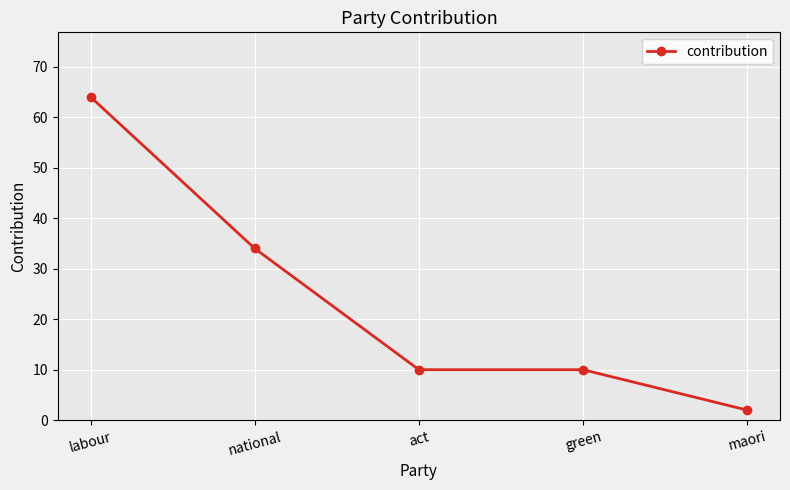

Reading left to right, extract all data points from this chart.

64	34	10	10	2